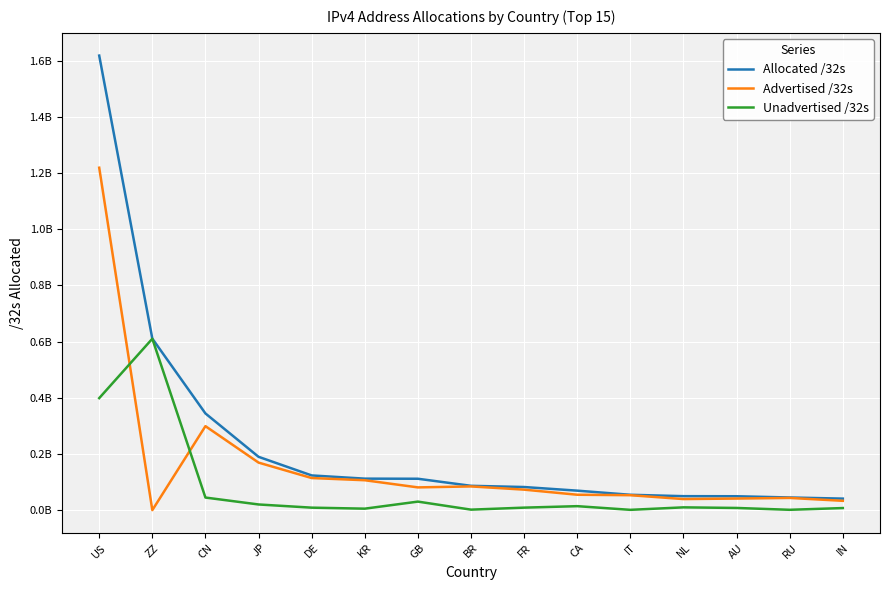

Reading left to right, transcribe all the data shown in this chart.

Allocated /32s: US=1617986912	ZZ=610801376	CN=344502016	JP=190183936	DE=123911808	KR=112478720	GB=112123256	BR=86975232	FR=82659728	CA=69753856	IT=55050304	NL=50114848	AU=49839616	RU=45464832	IN=41407232
Advertised /32s: US=1218980224	ZZ=409088	CN=299301376	JP=169586176	DE=114665984	KR=106817792	GB=81363712	BR=84809216	FR=73350400	CA=55204608	IT=53564416	NL=39801344	AU=41657344	RU=43842304	IN=33588224
Unadvertised /32s: US=399006688	ZZ=610392288	CN=45200640	JP=20597760	DE=9245824	KR=5660928	GB=30759544	BR=2166016	FR=9309328	CA=14549248	IT=1485888	NL=10313504	AU=8182272	RU=1622528	IN=7819008